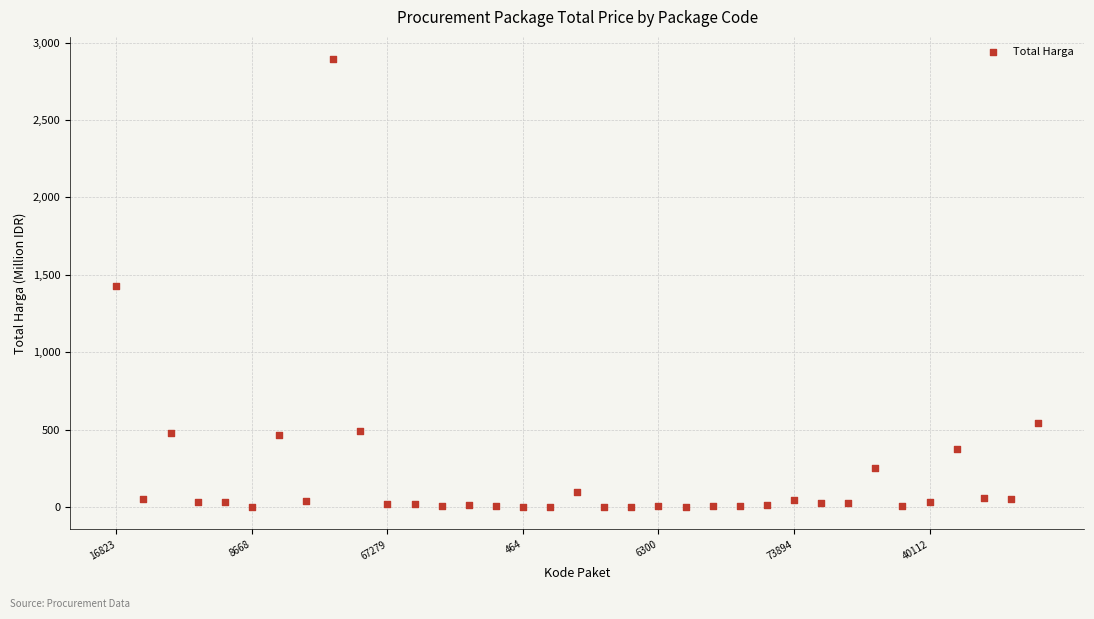

What is the range of Y values (max minus min)?

2892.0